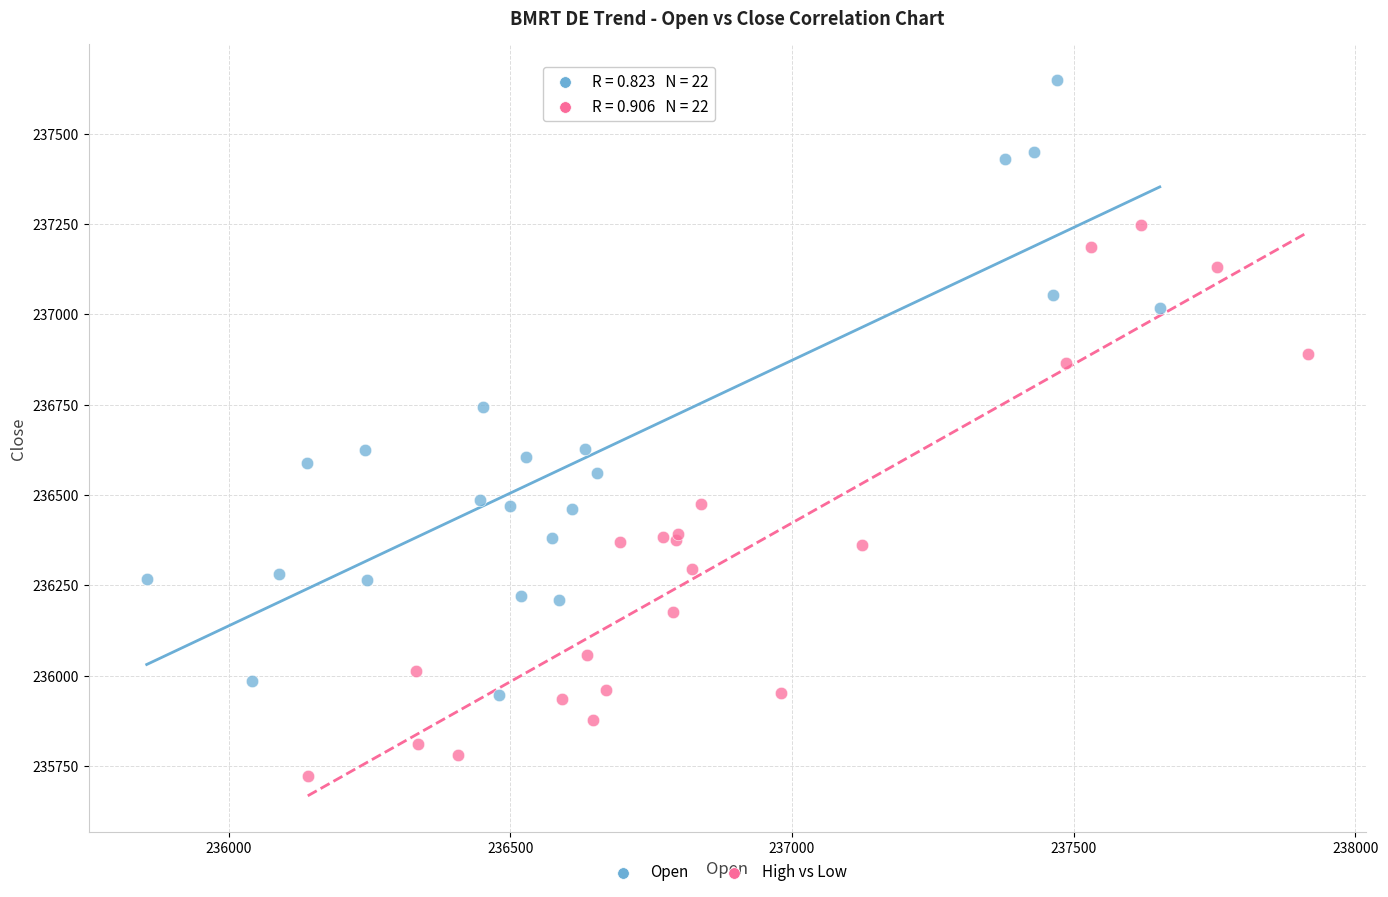

Which series has the widest spread of Y values?

Open